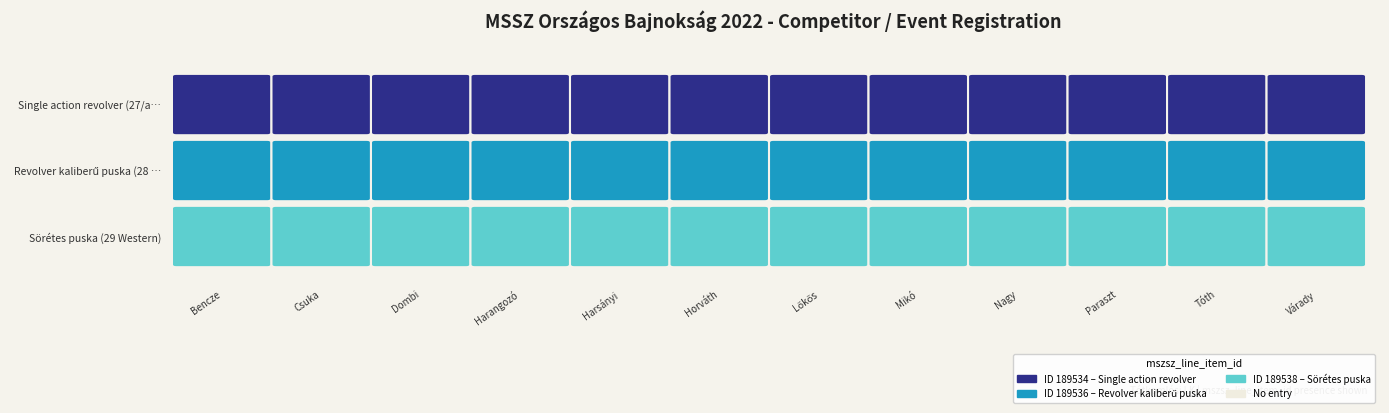

What is the approximate value of Lőkős István at Revolver kaliberű puska (28 Western)?

189536